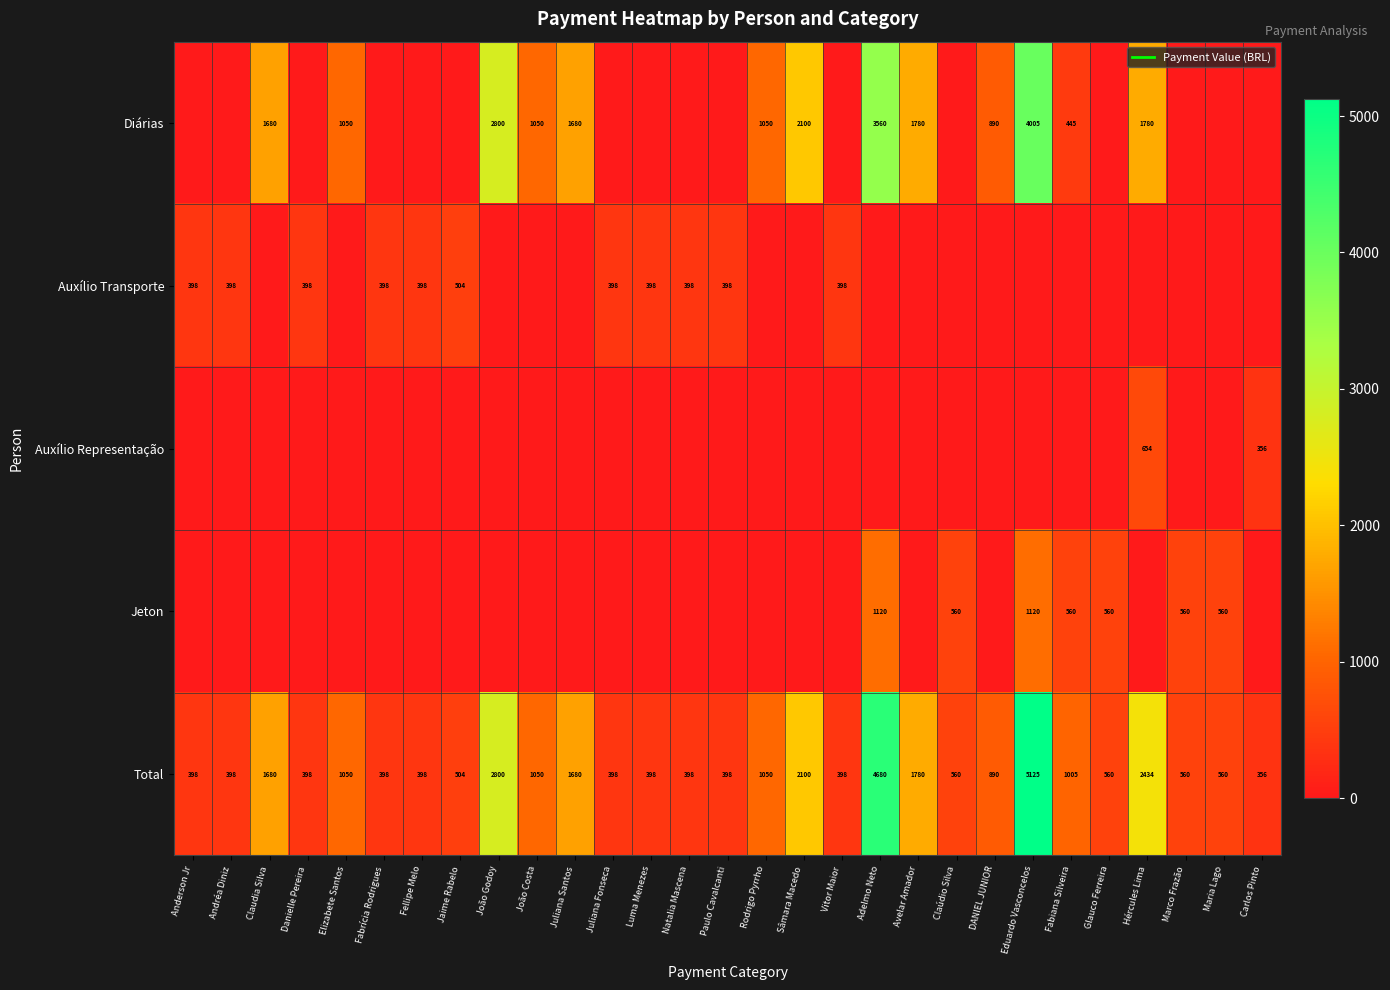

At which category is the sum across all series the highest?

Eduardo Vasconcelos